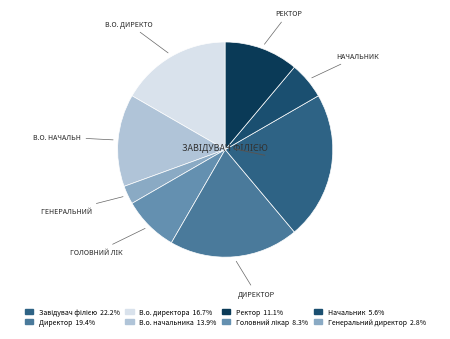

How many slices are in this pie chart?

8